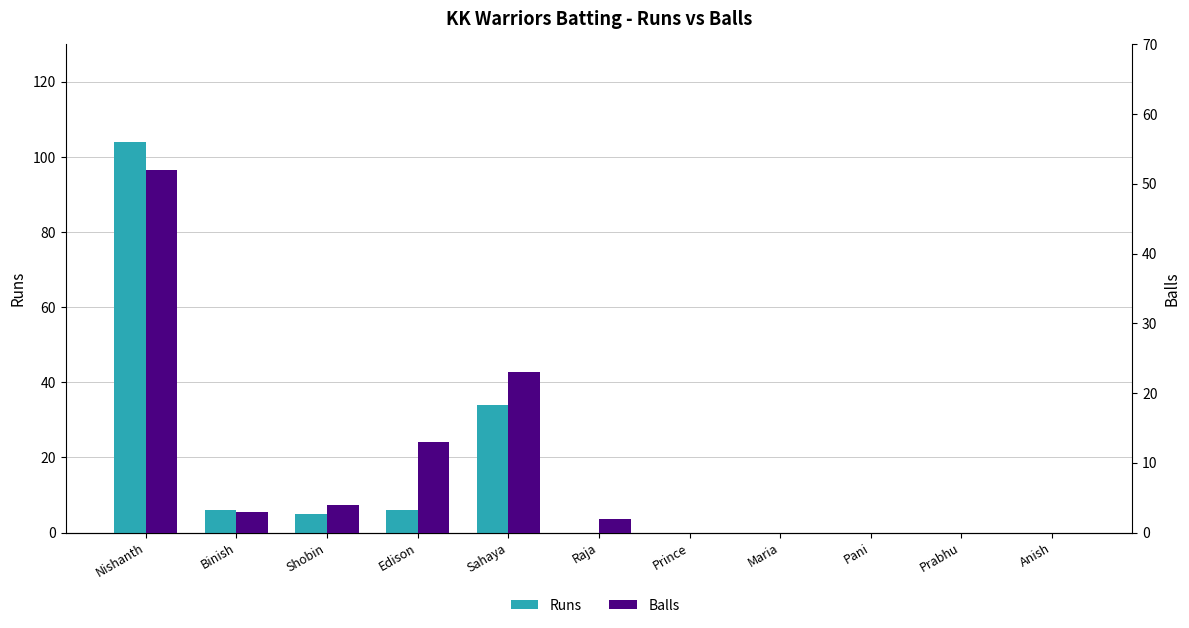

Which series has the widest spread of values?

Runs